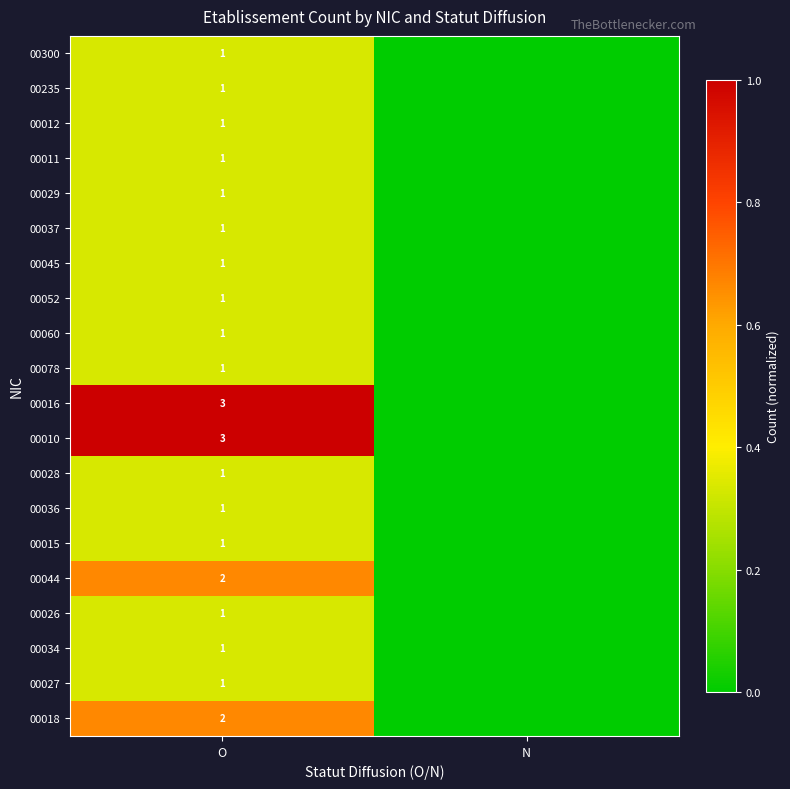

Is it true that 00027 equals 1 at O?

True